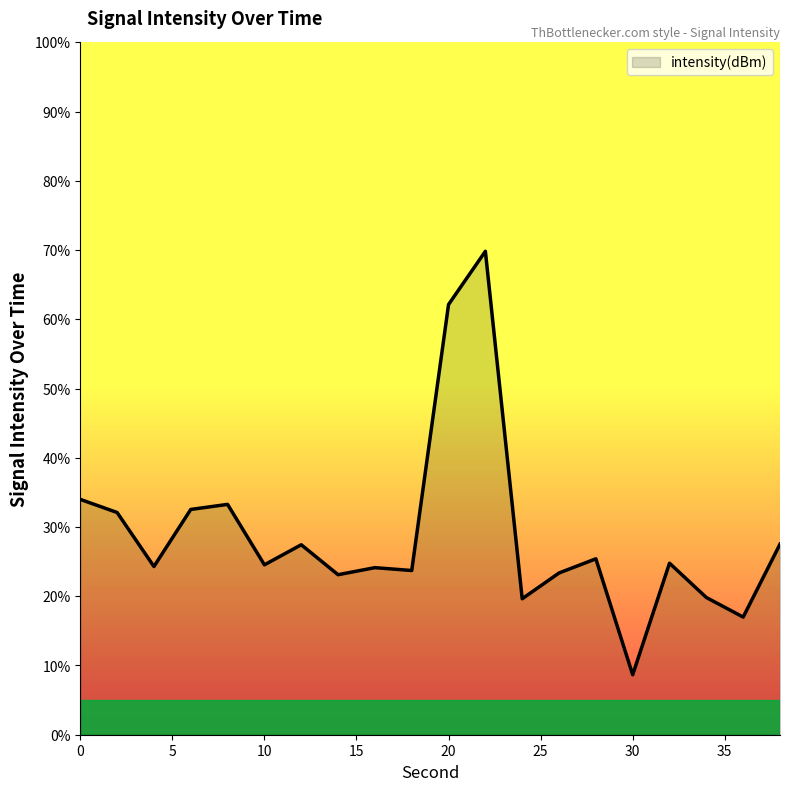

What is the maximum value shown in the chart?

69.8